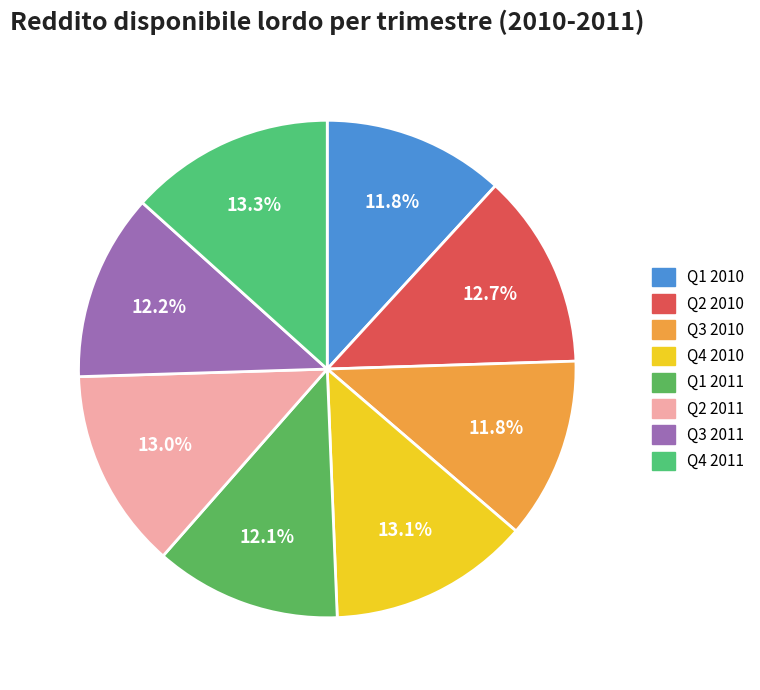

Is it true that Q1 2010 is 12% of the pie?

True